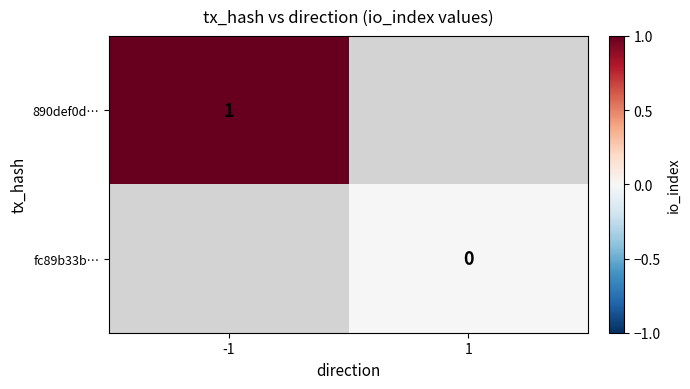

Which has a higher value, -1 or 1?

1